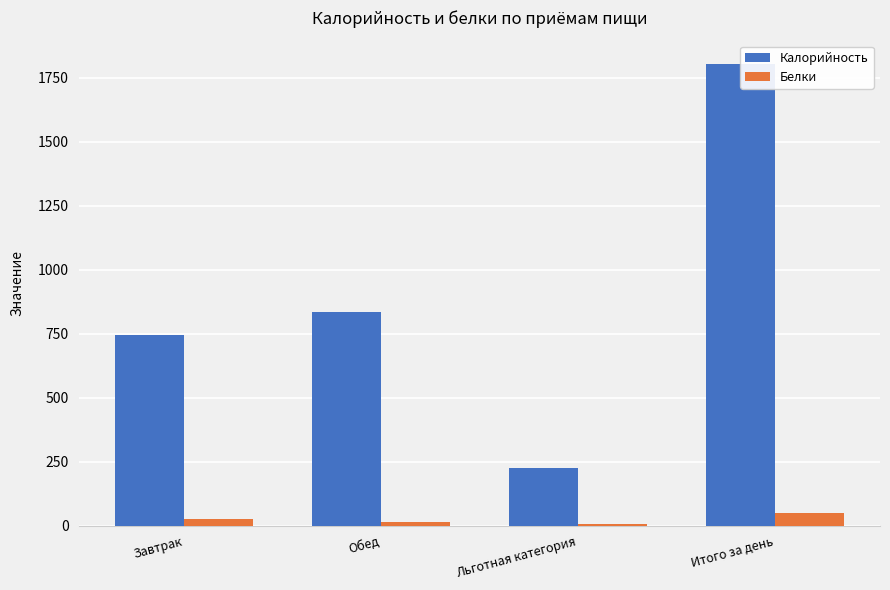

The Белки series shows 15 at Обед. True or false?

True